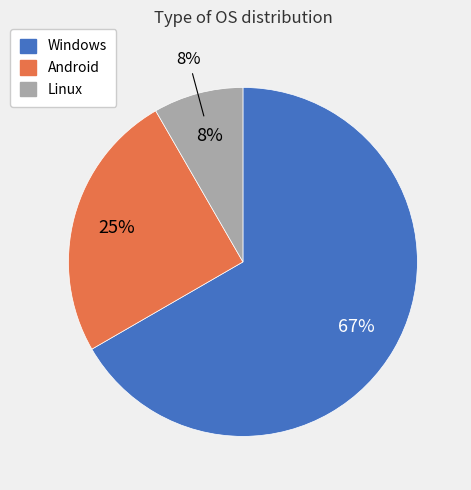

To the nearest percent, what percentage of the pie is Android?

25%